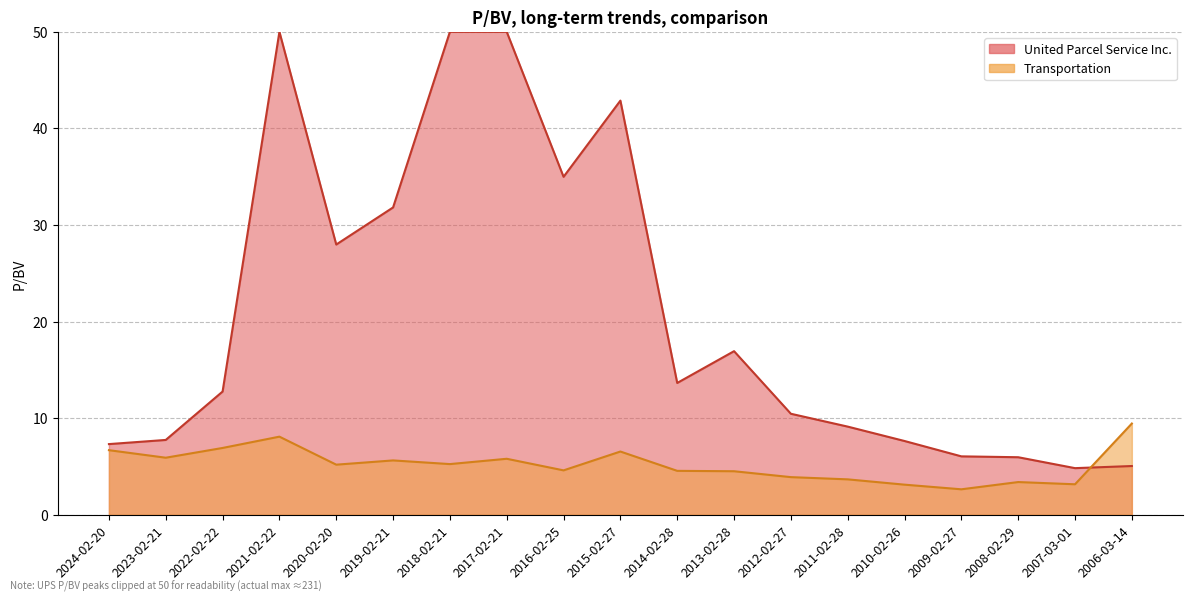

What is the ratio of the value at 2011-02-28 to the value at 2009-02-27?

1.4